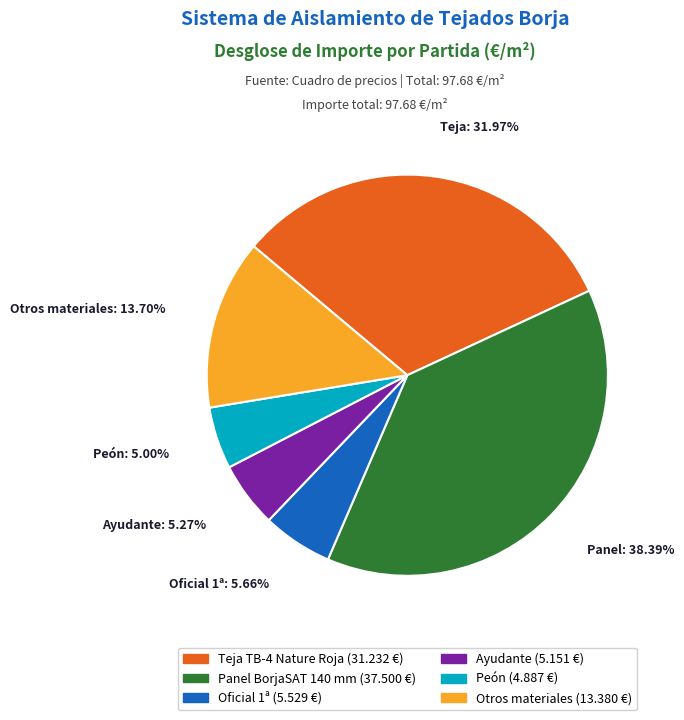

Is there a majority slice in this chart?

No